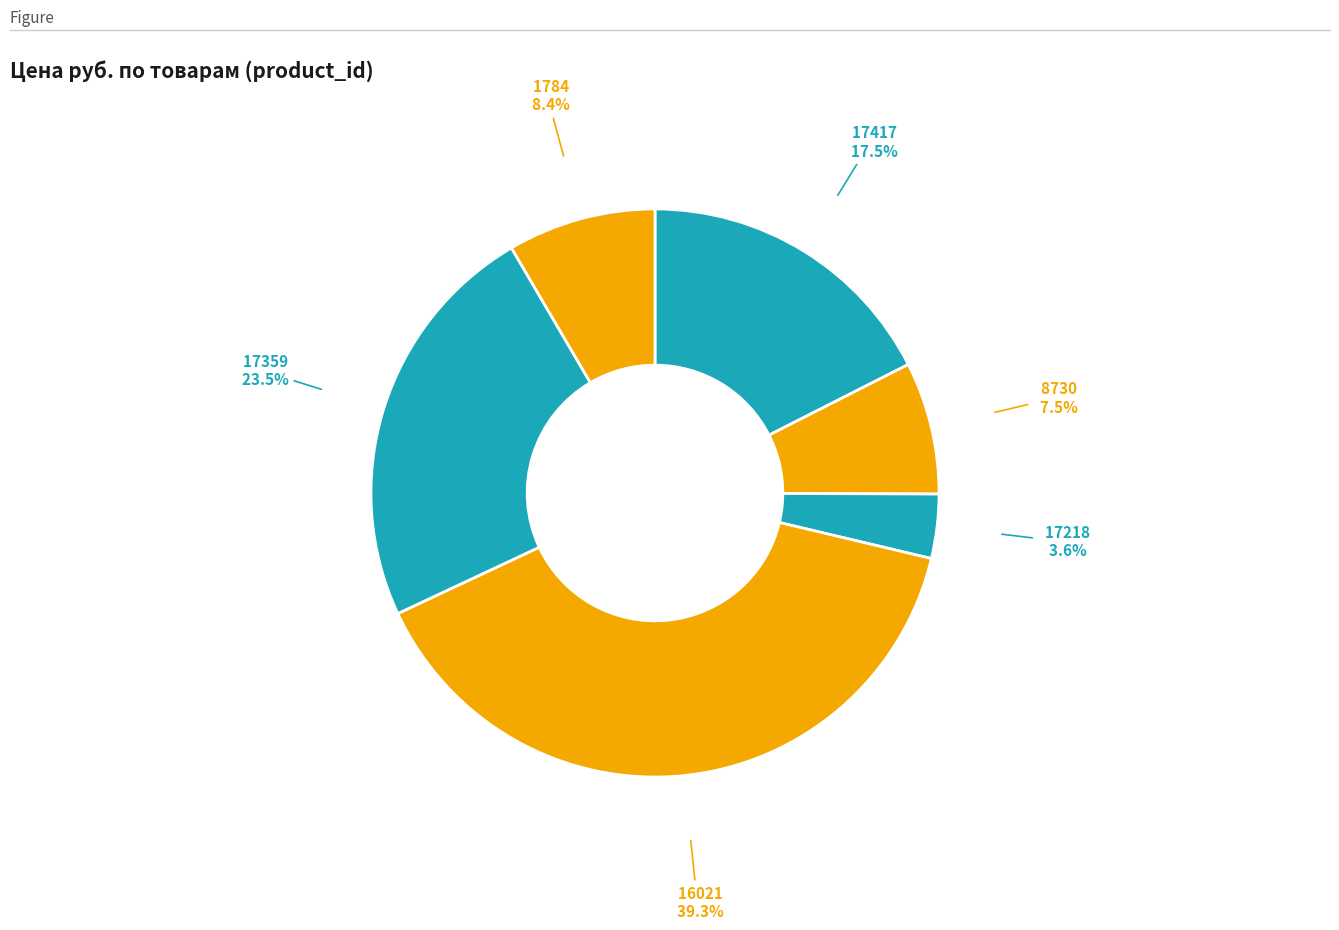

Count the number of slices in the pie.

6